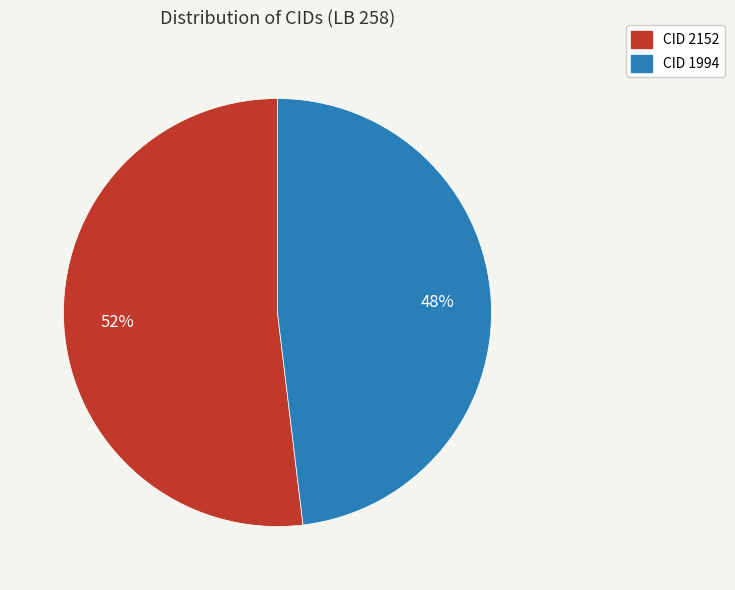

How many slices are in this pie chart?

2